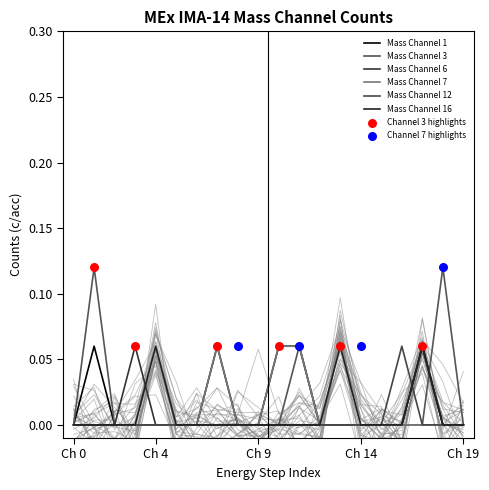

Is the value of Mass Channel 1 at 6 greater than the value of Mass Channel 12 at 10?

No